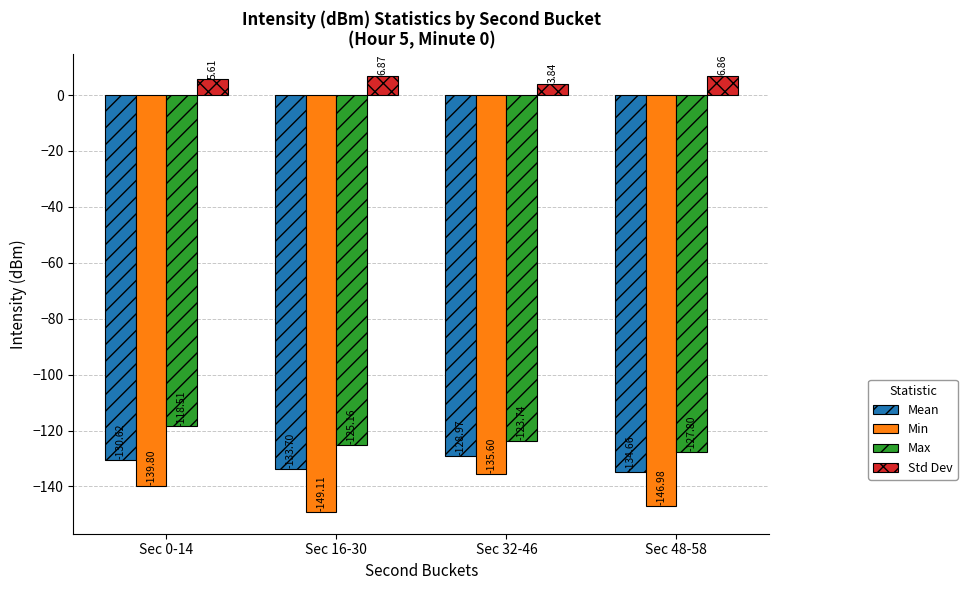

The Min series shows -264.1 at Sec 16-30. True or false?

False